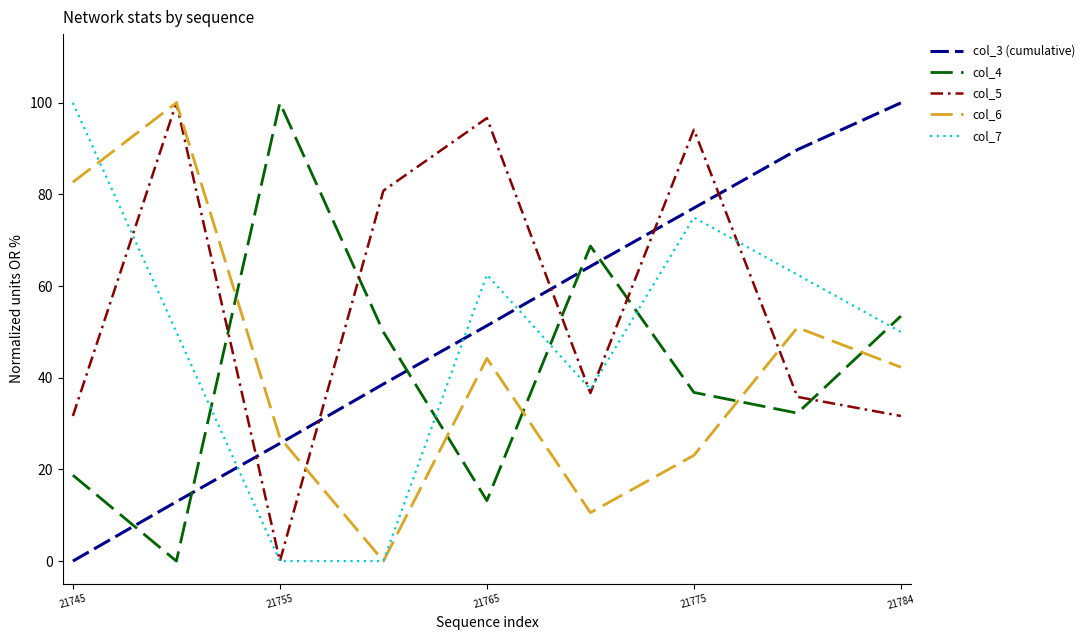

Which series has the largest total across all categories?

col_5